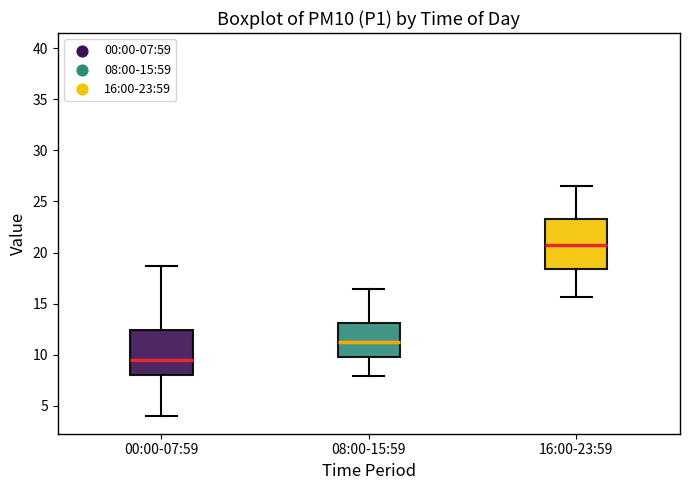

Reading left to right, transcribe this box plot: for each box, give where its median line is, the range the box spans, and where its two whiskers end, as read against the y-axis. The values are not printed on the chart, so give them approximately, as read against the axis.

00:00-07:59: median 9.5, box 8.0 to 12.5, whiskers 4.0 to 18.5
08:00-15:59: median 11.5, box 10.0 to 13.0, whiskers 8.0 to 16.5
16:00-23:59: median 20.5, box 18.5 to 23.5, whiskers 15.5 to 26.5